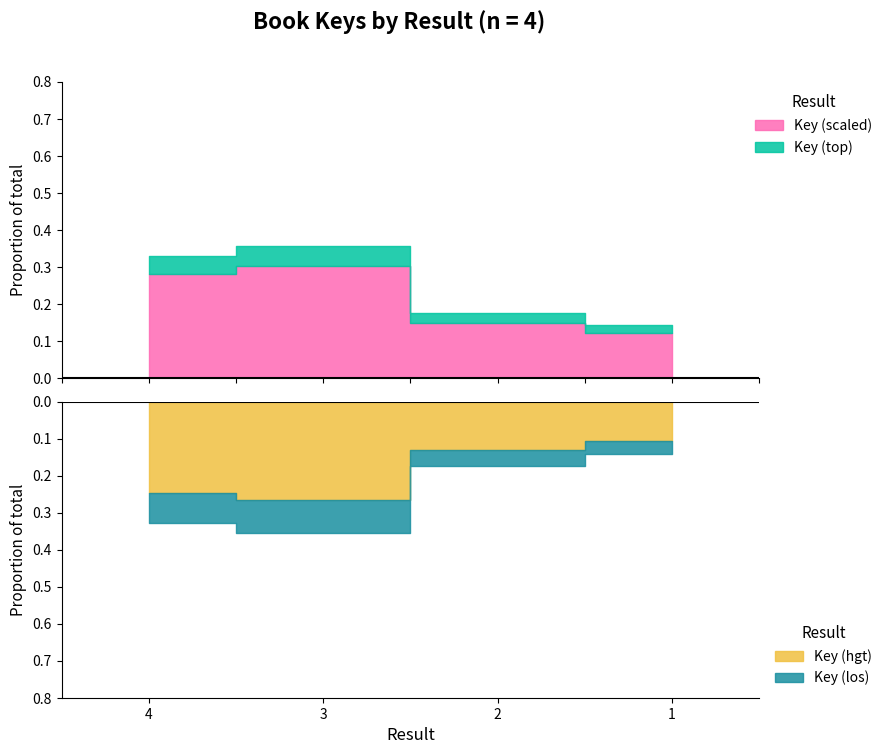

True or false: the data has more than 2 interior local peaks.

False